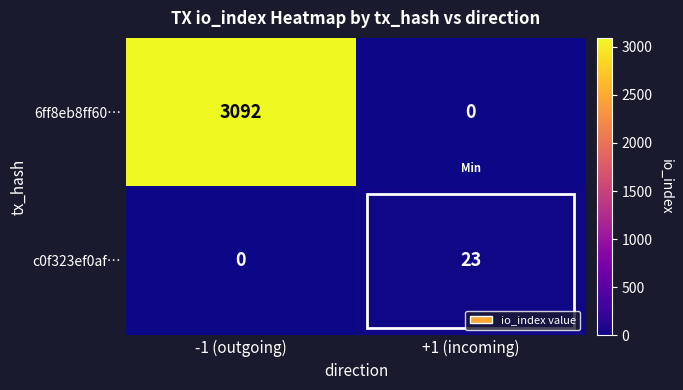

Count the number of data series in this chart.

2